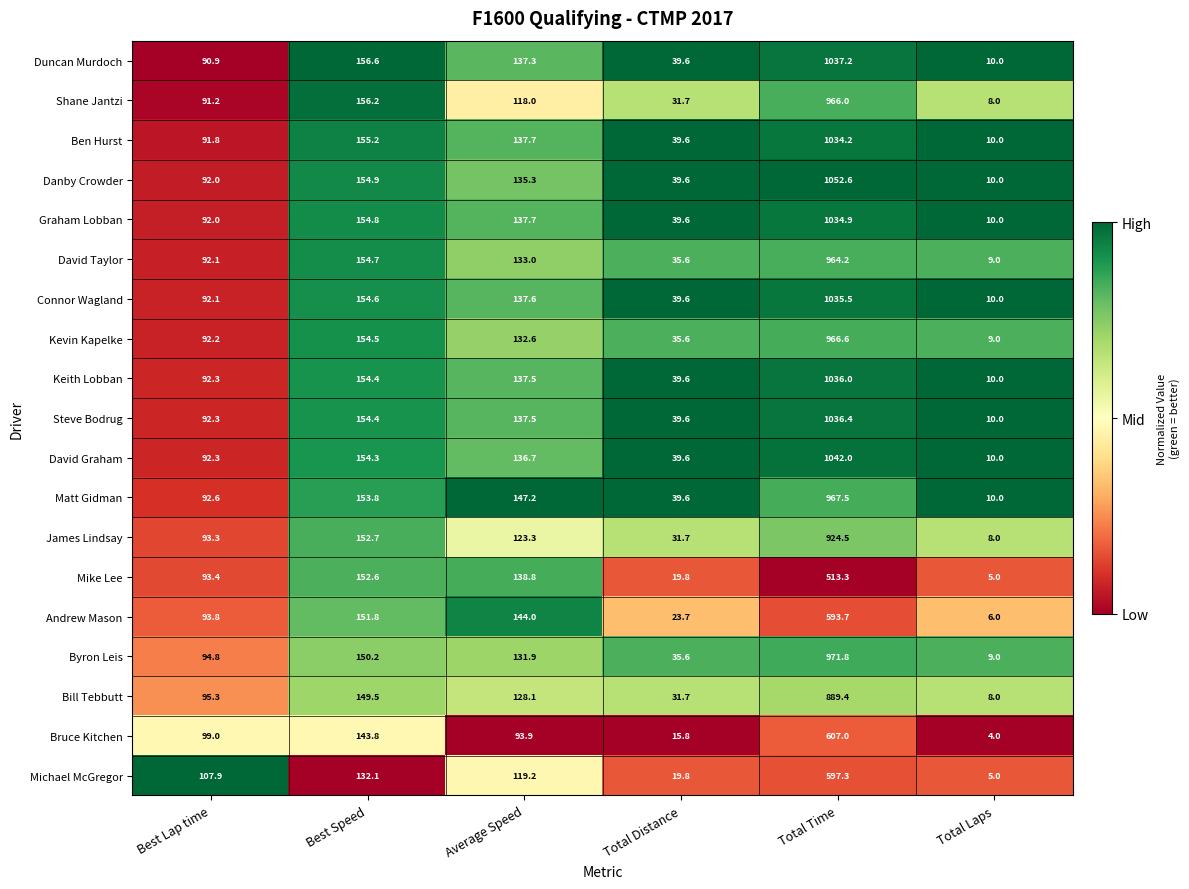

At which category is the sum across all series the highest?

Total Time